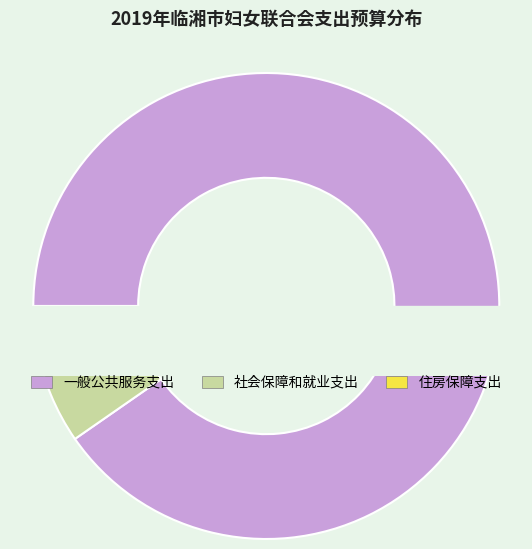

Count the number of slices in the pie.

3